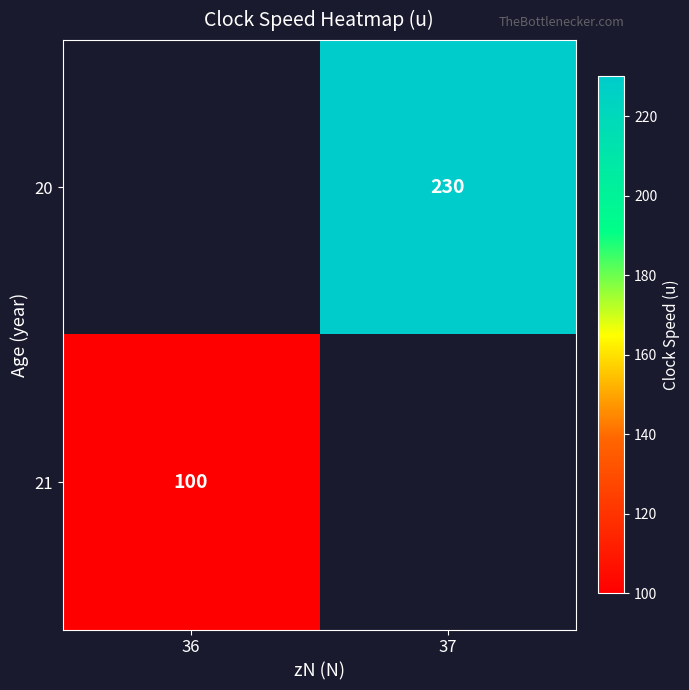

The 20 series shows 230 at 37. True or false?

True